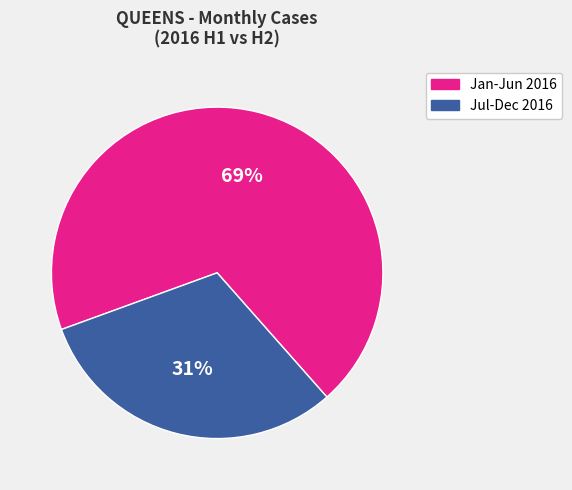

Do Jul-Dec 2016 and Jan-Jun 2016 together represent more than half of the pie?

Yes